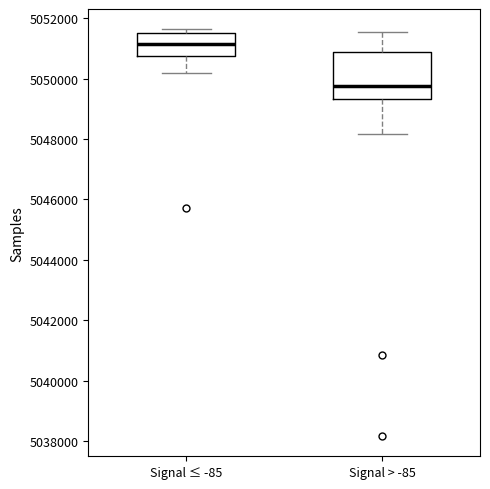

Which box's median line is the lowest?

Signal > -85